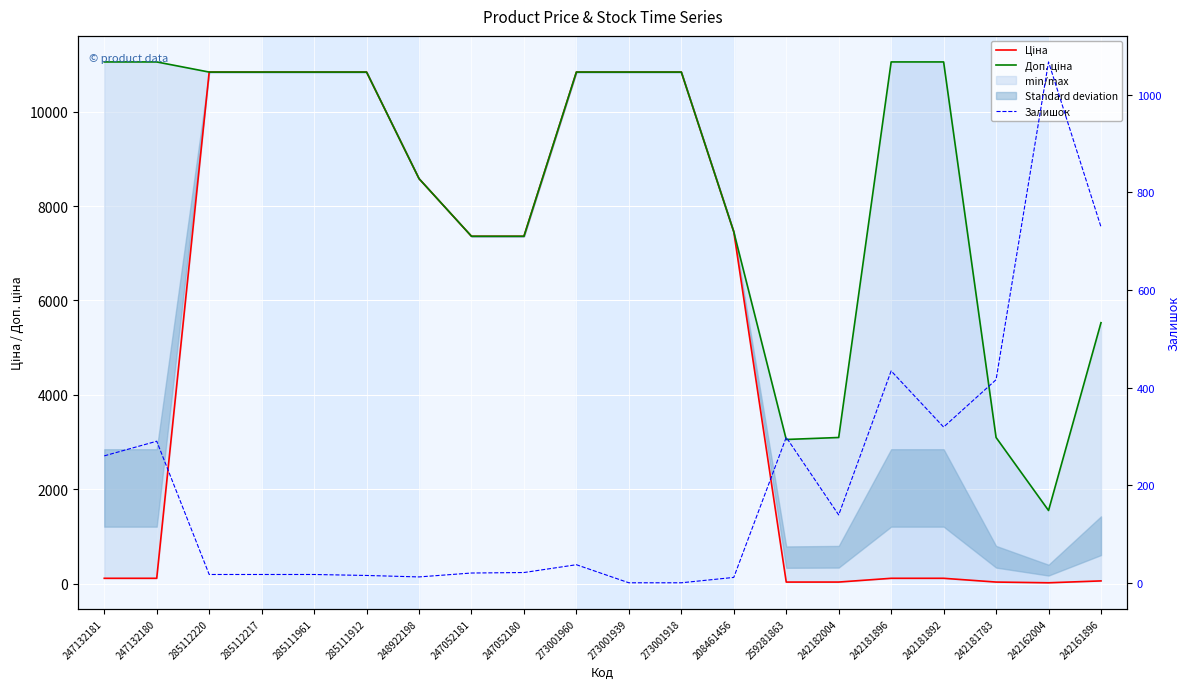

How many categories are shown in the chart?

20